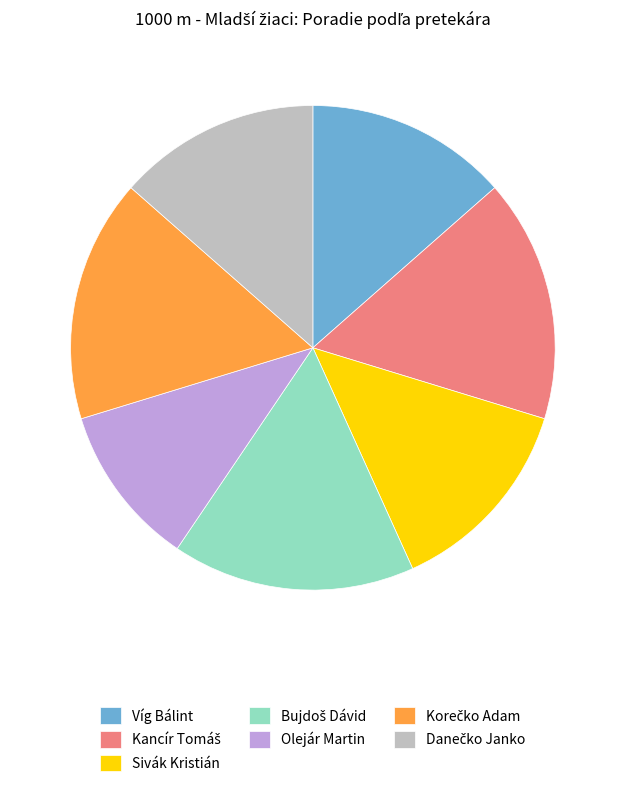

True or false: Sivák Kristián accounts for 14% of the total.

True